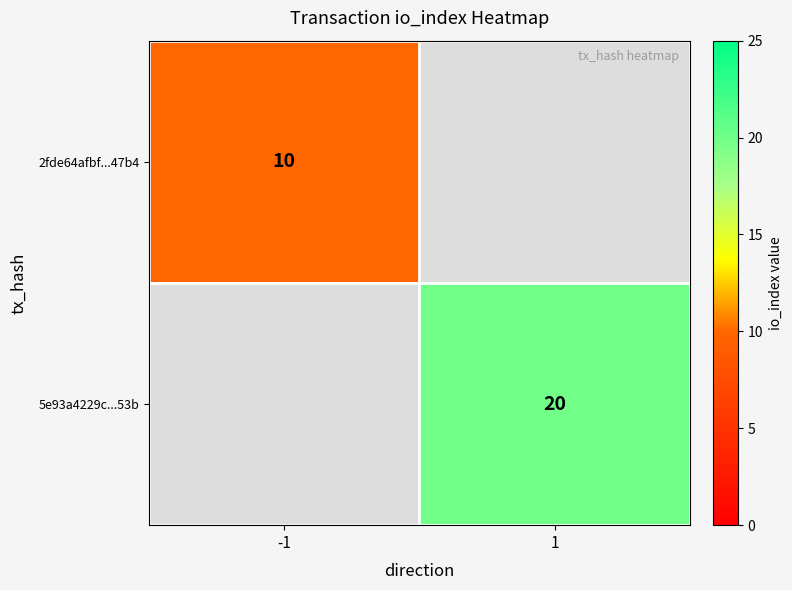

At which category does the chart reach its peak across all series?

1